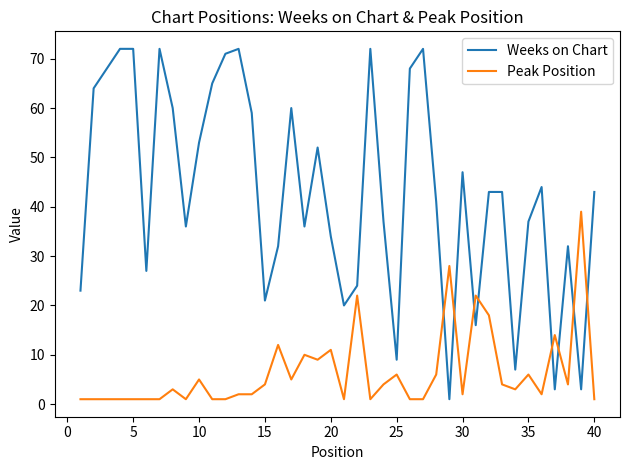

What is the maximum value for Weeks on Chart?

72